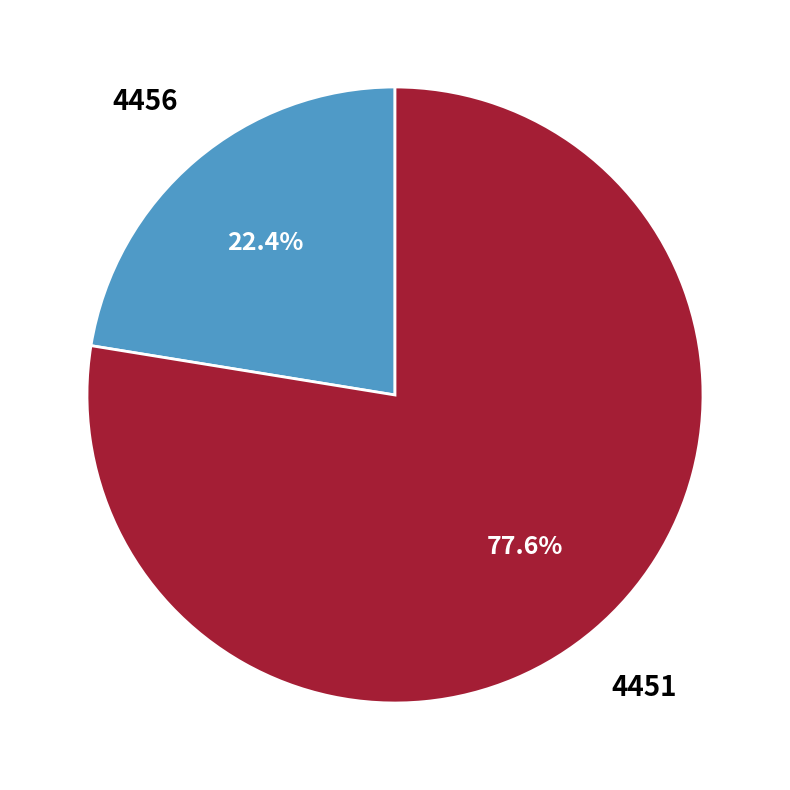

Count the number of slices in the pie.

2